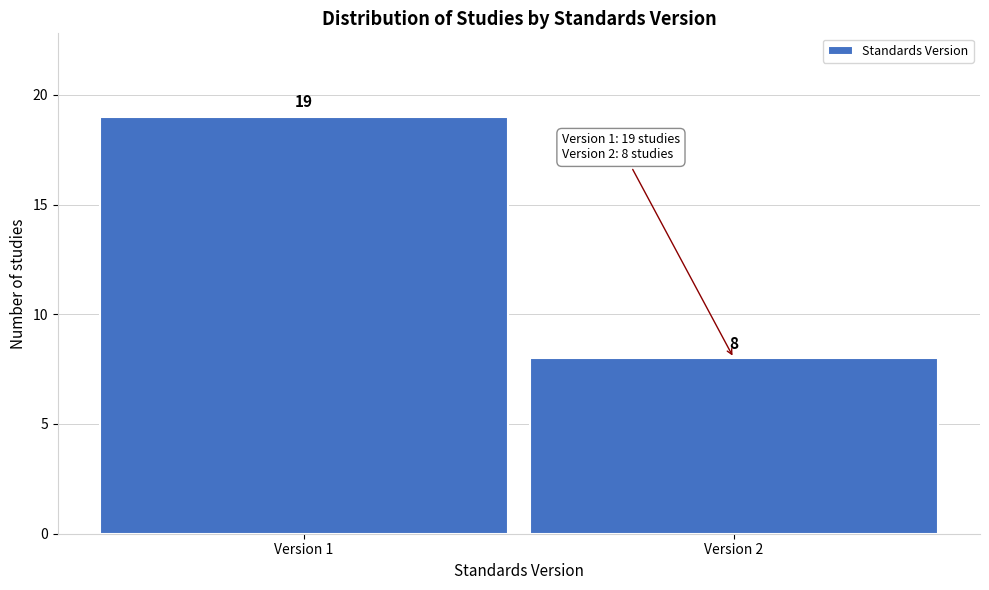

Reading left to right, transcribe all the data shown in this chart.

19	8